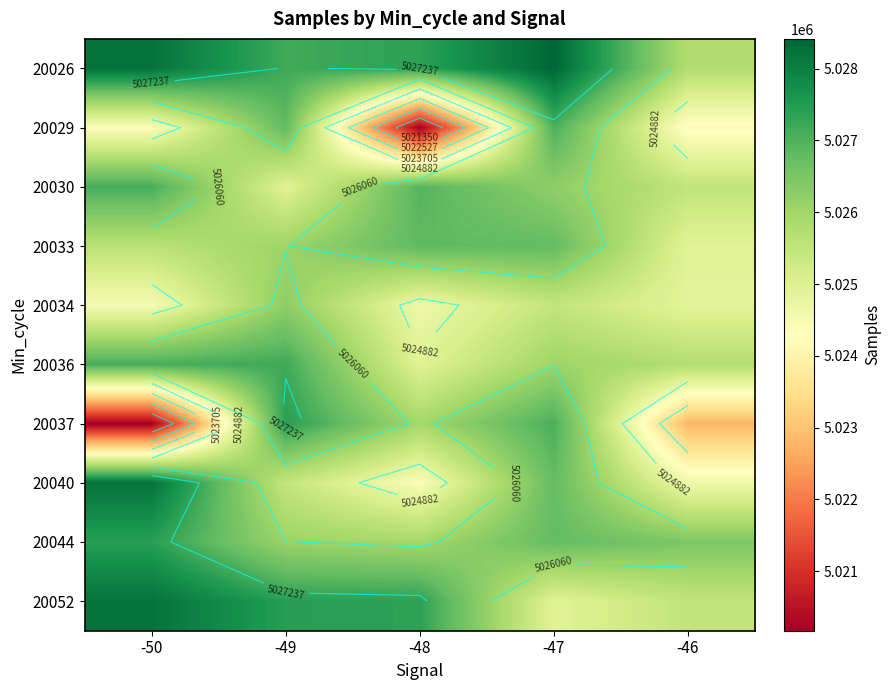

Is the value of 20034 at -48 greater than the value of 20040 at -49?

No